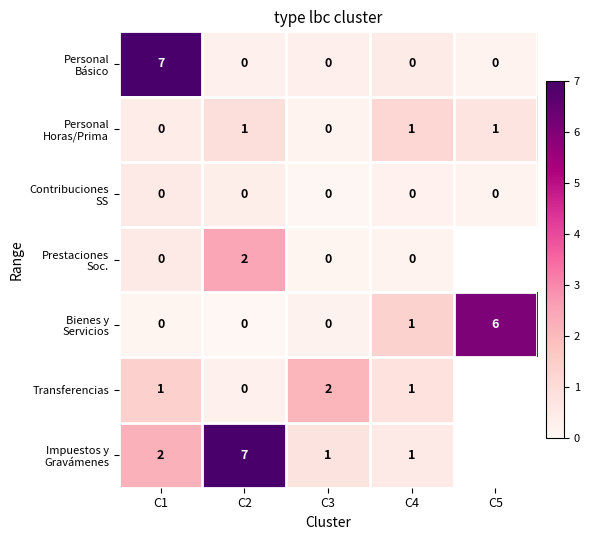

What is the spread (max minus min) of values at C2?

7